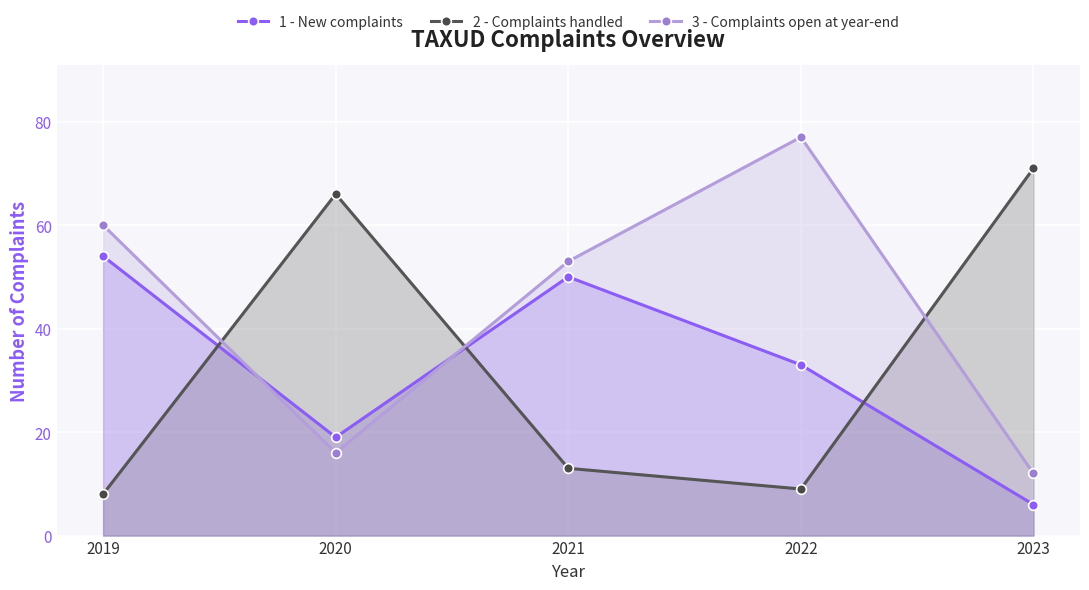

List the series in order of their peak value, highest first.

3 - Complaints open at year-end, 2 - Complaints handled, 1 - New complaints